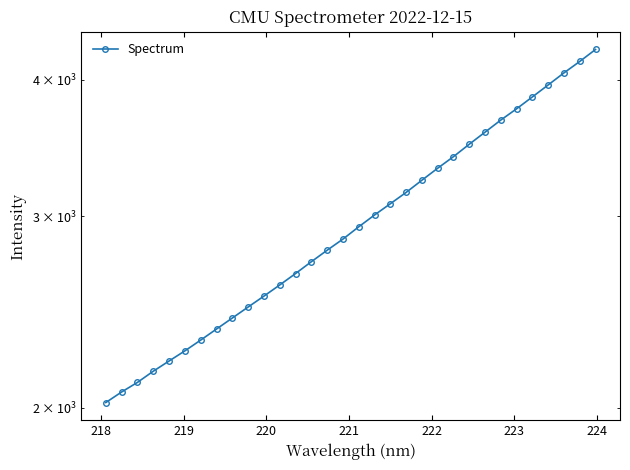

The value at 17 is 1115.1. True or false?

False